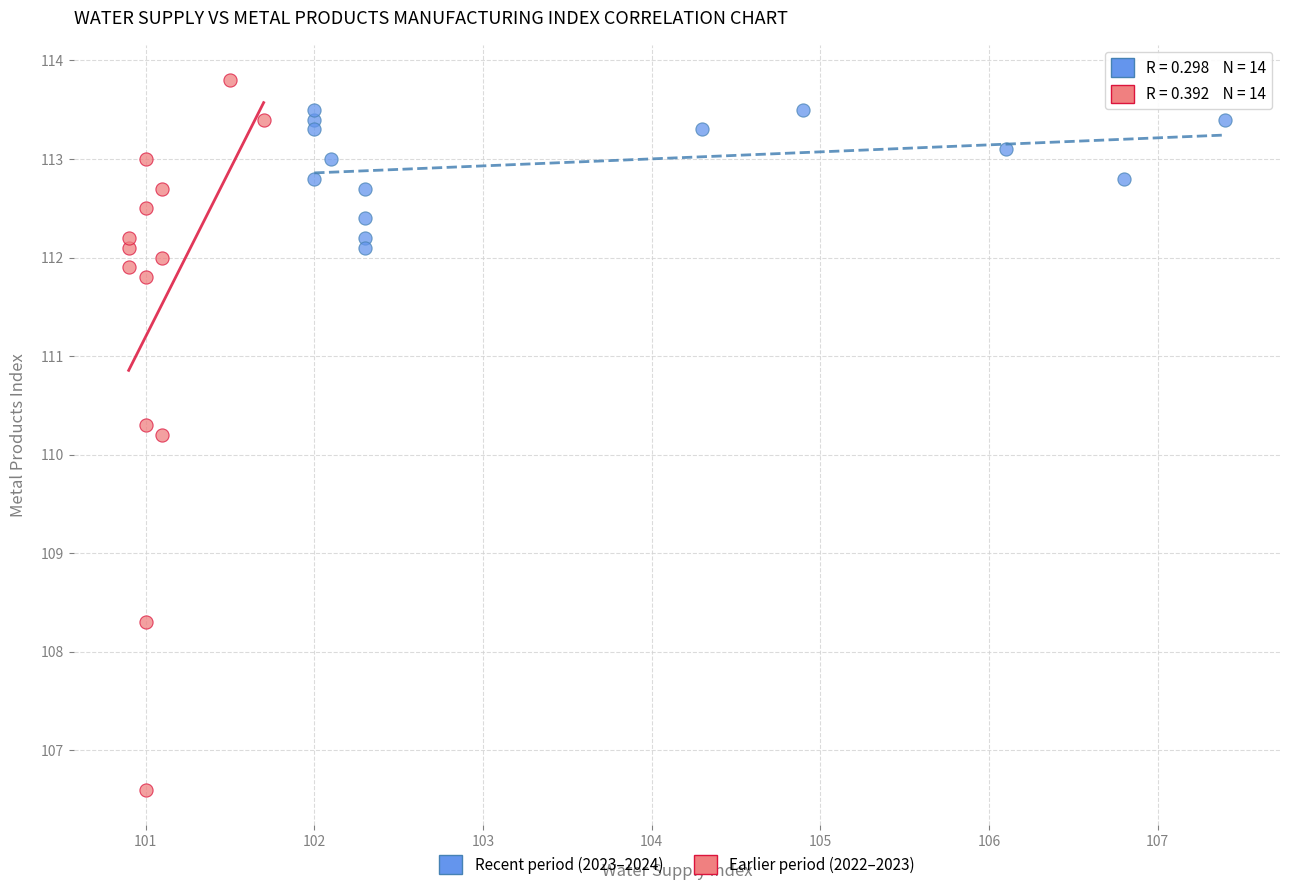

Which series contains the lowest Y value?

Earlier period (2022–2023)